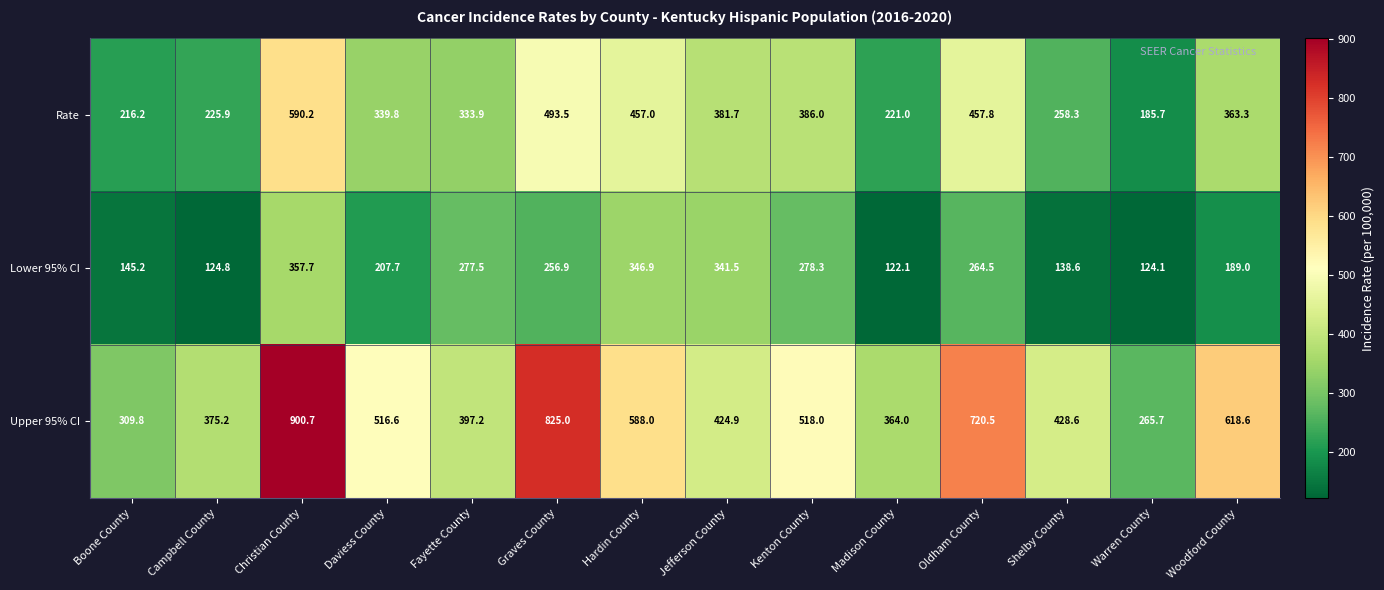

Which series has the widest spread of values?

Upper 95% CI